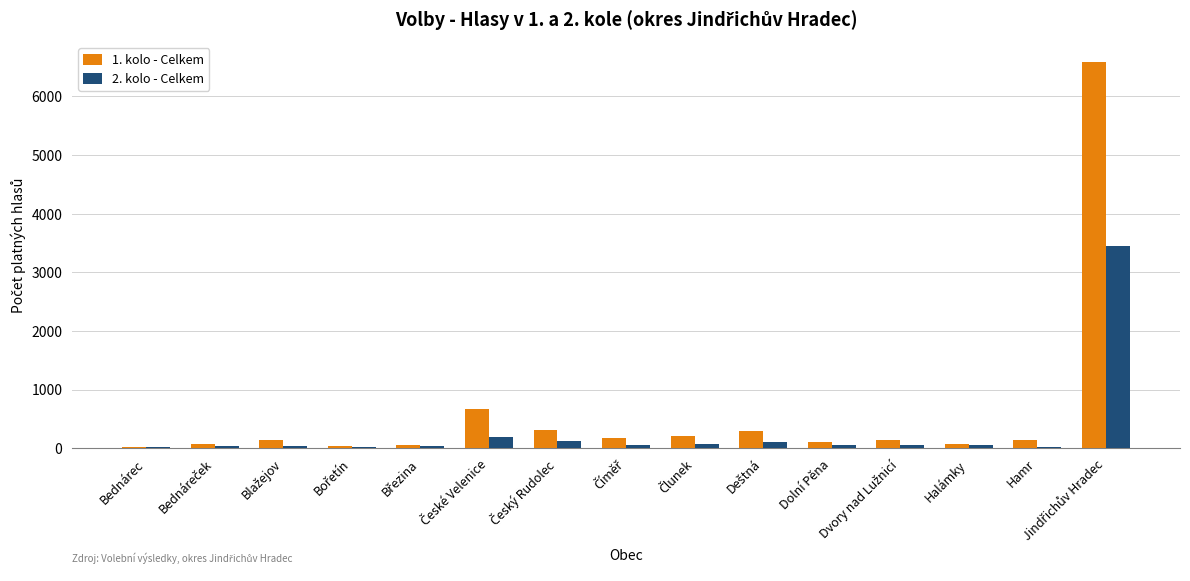

Count the number of data series in this chart.

2